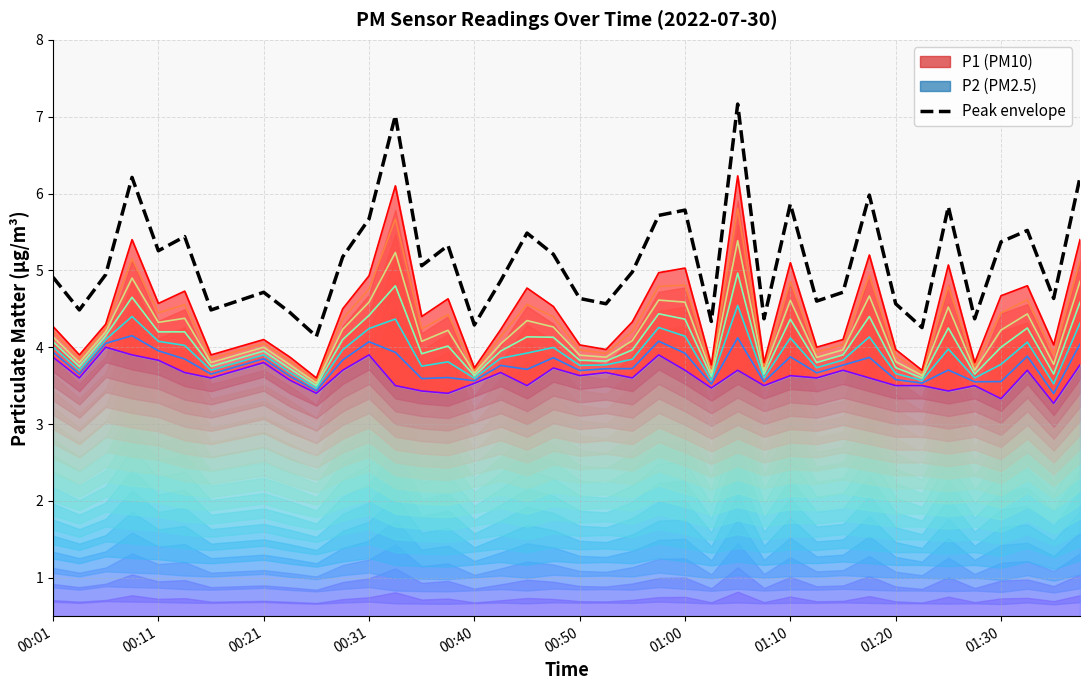

What is the smallest value displayed?

4.1